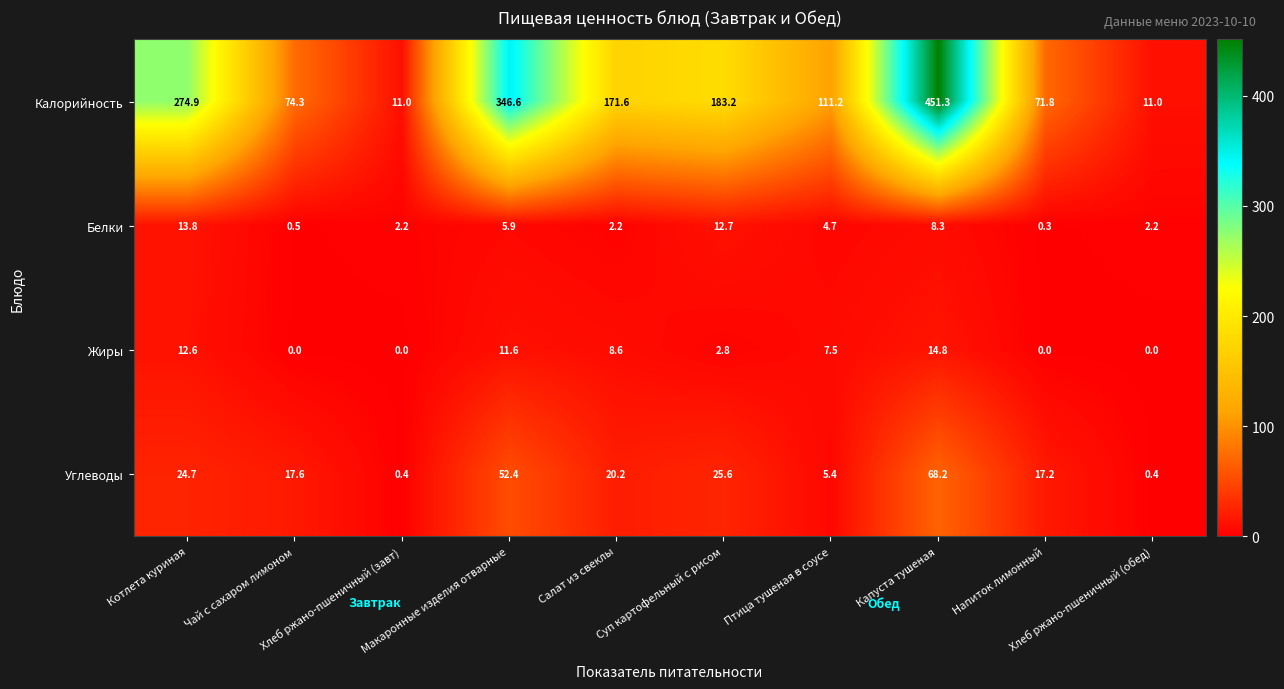

Count the number of data series in this chart.

4